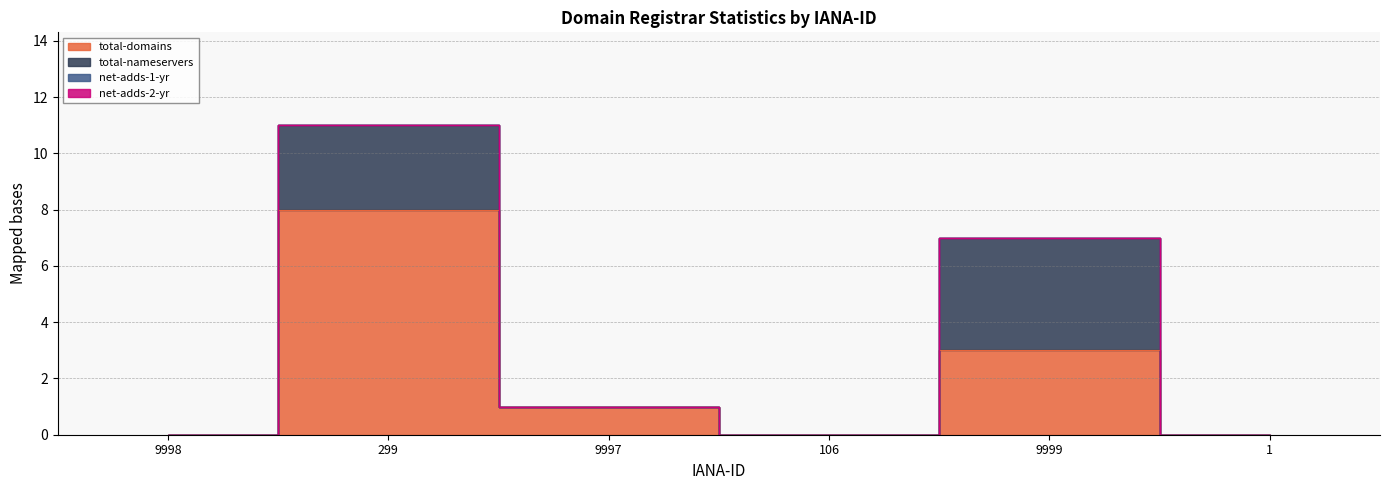

What is the average value of the total-nameservers series?

1